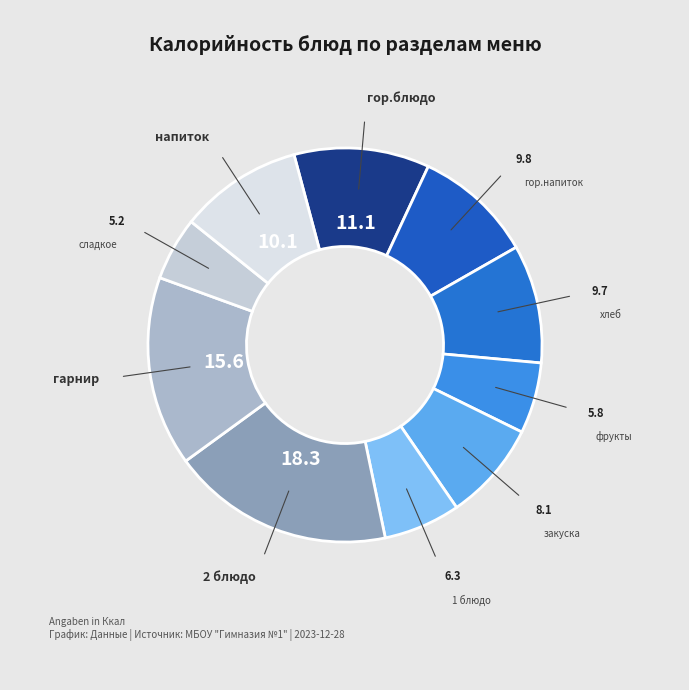

How many segments does this pie chart have?

10